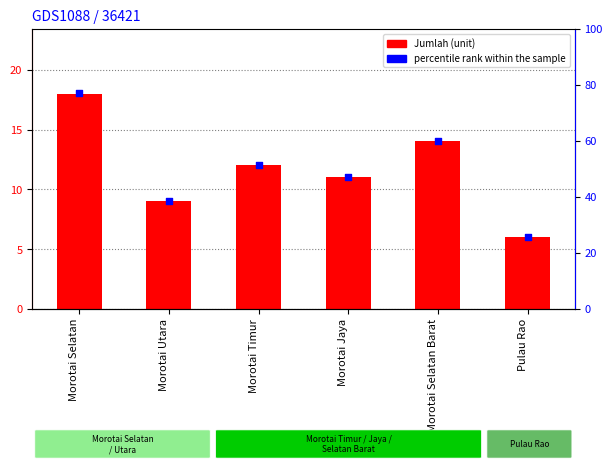

What are all the series names shown in the legend?

Jumlah, percentile rank within the sample